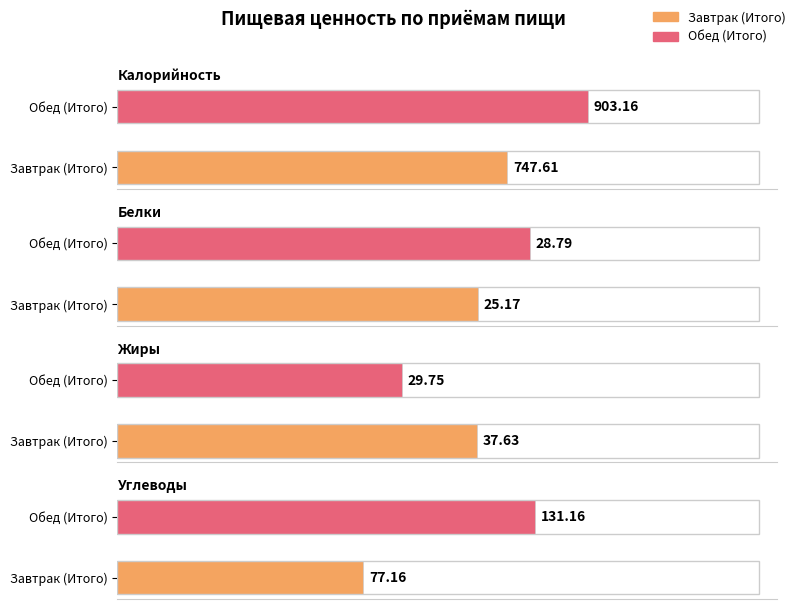

Where is Белки nearest to the value 26?

Завтрак (Итого)